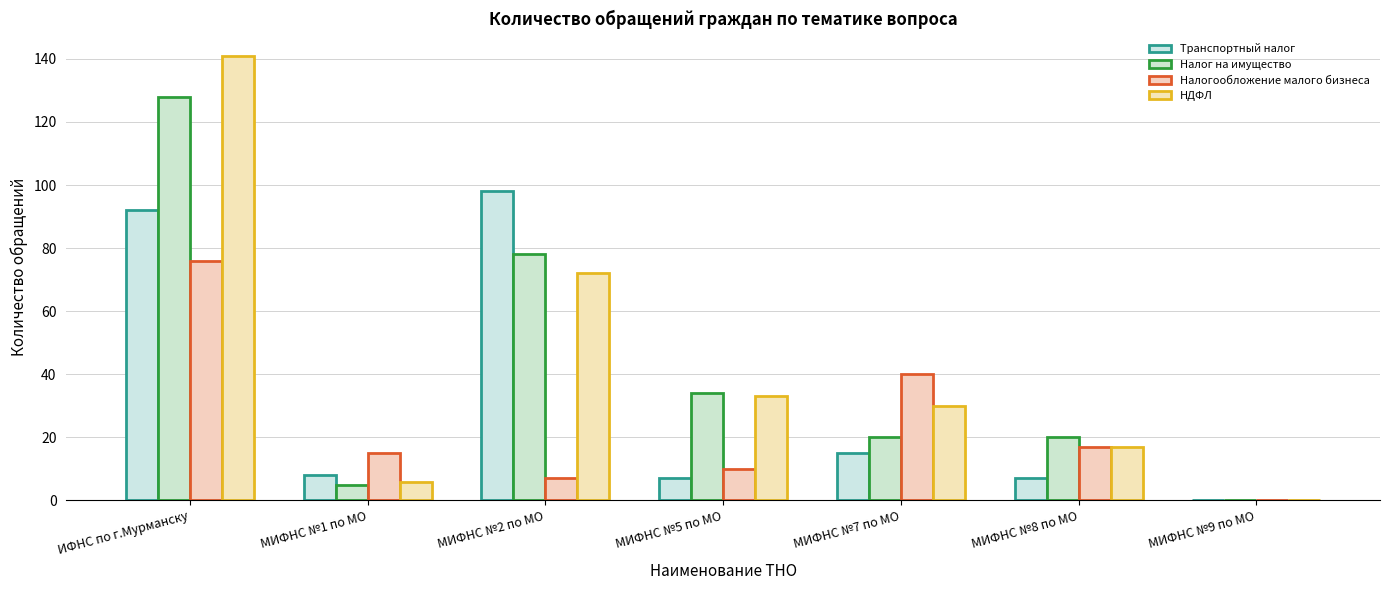

How many groups of bars are there?

7